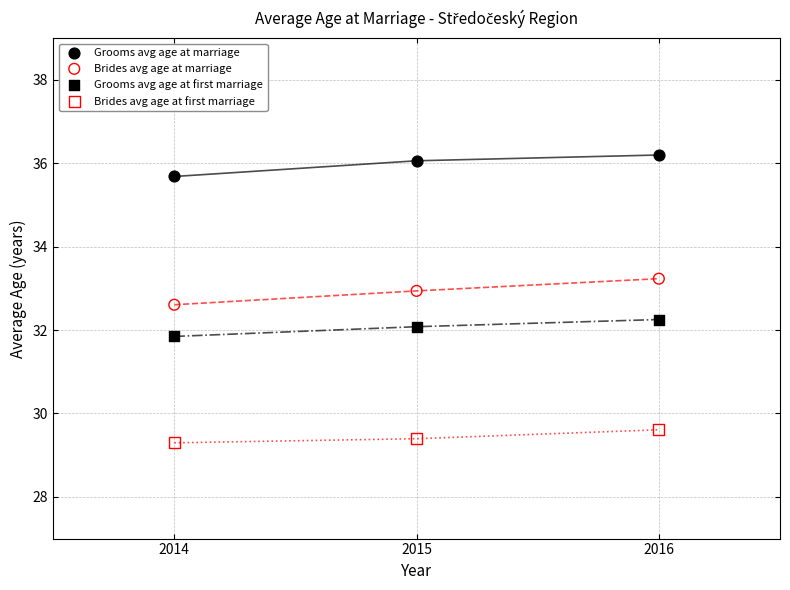

Which series reaches the minimum Y coordinate?

Brides avg age at first marriage